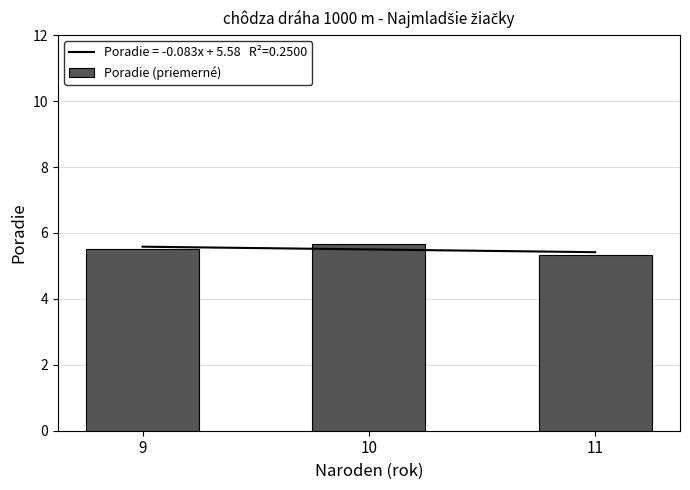

What is the minimum value shown in the chart?

5.3